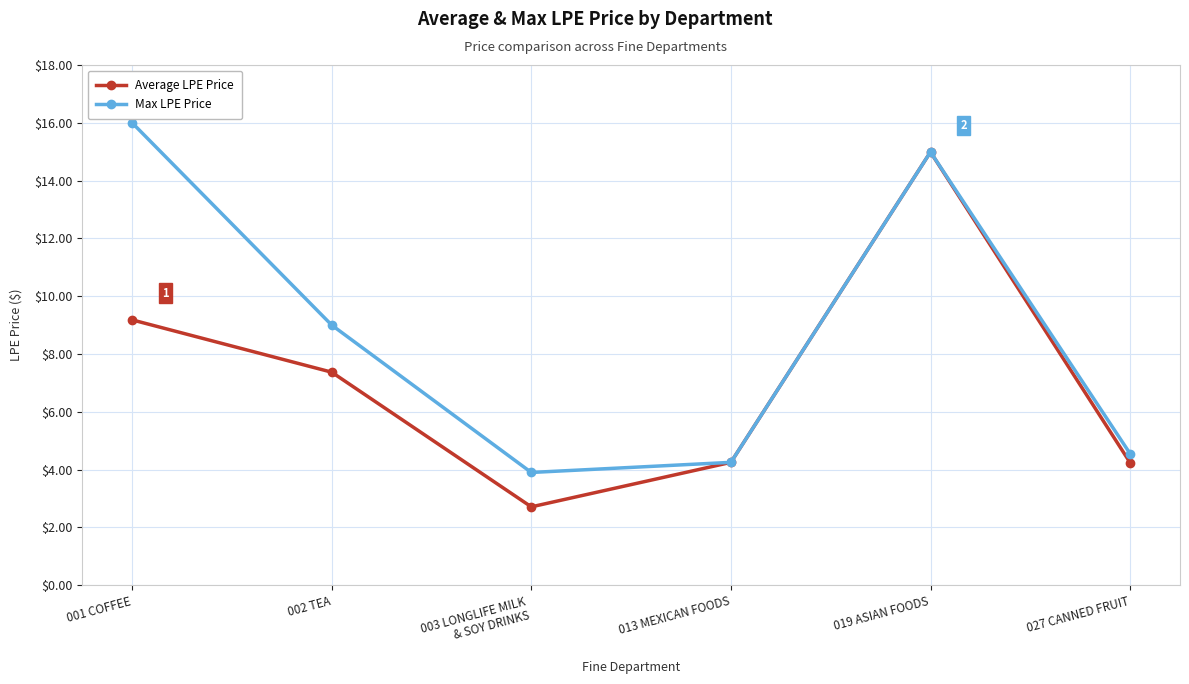

What is the value of the Average LPE Price point at the 6th from the left?

4.2